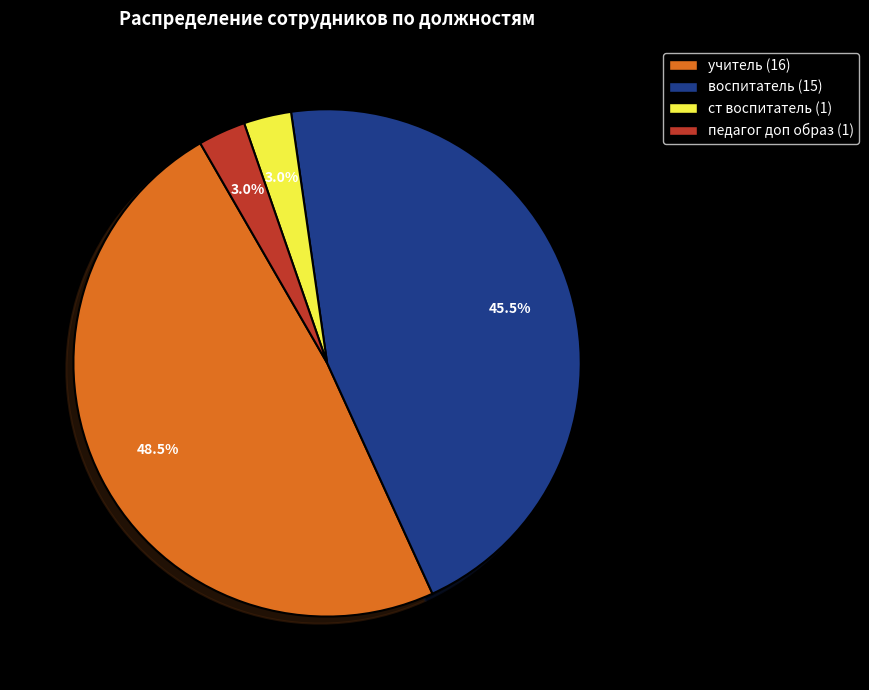

What percentage is NOT represented by педагог доп образ?

97.0%